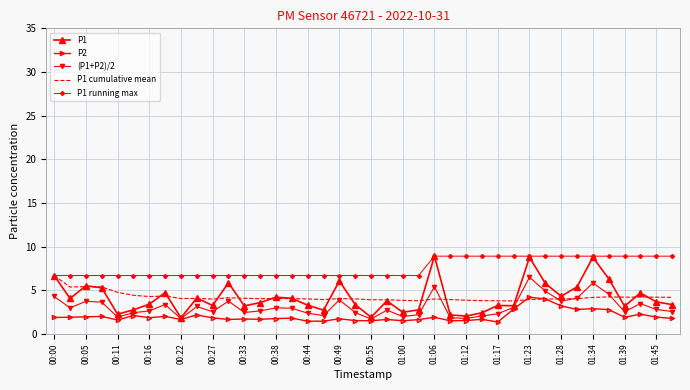

What is the smallest value displayed?

1.4